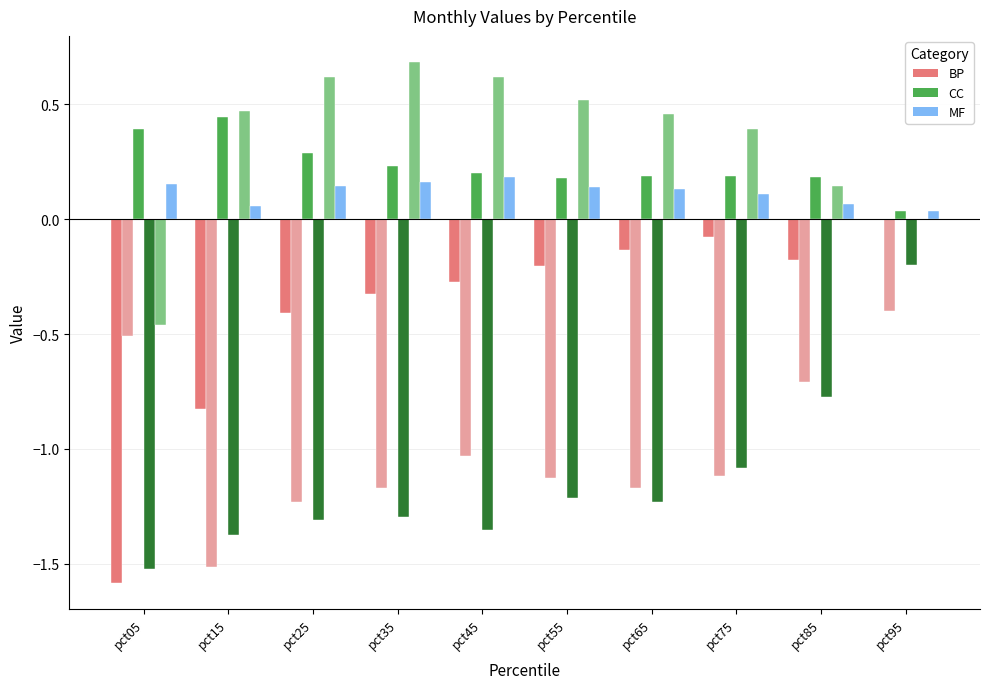

What is the greatest value displayed?

0.7